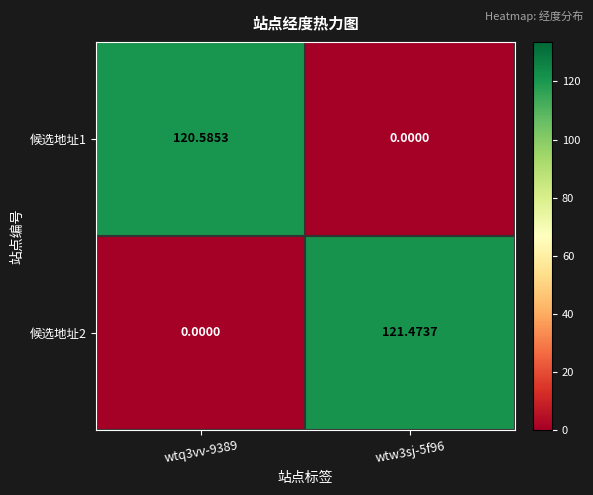

Which label corresponds to the largest value in the chart?

wtw3sj-5f96